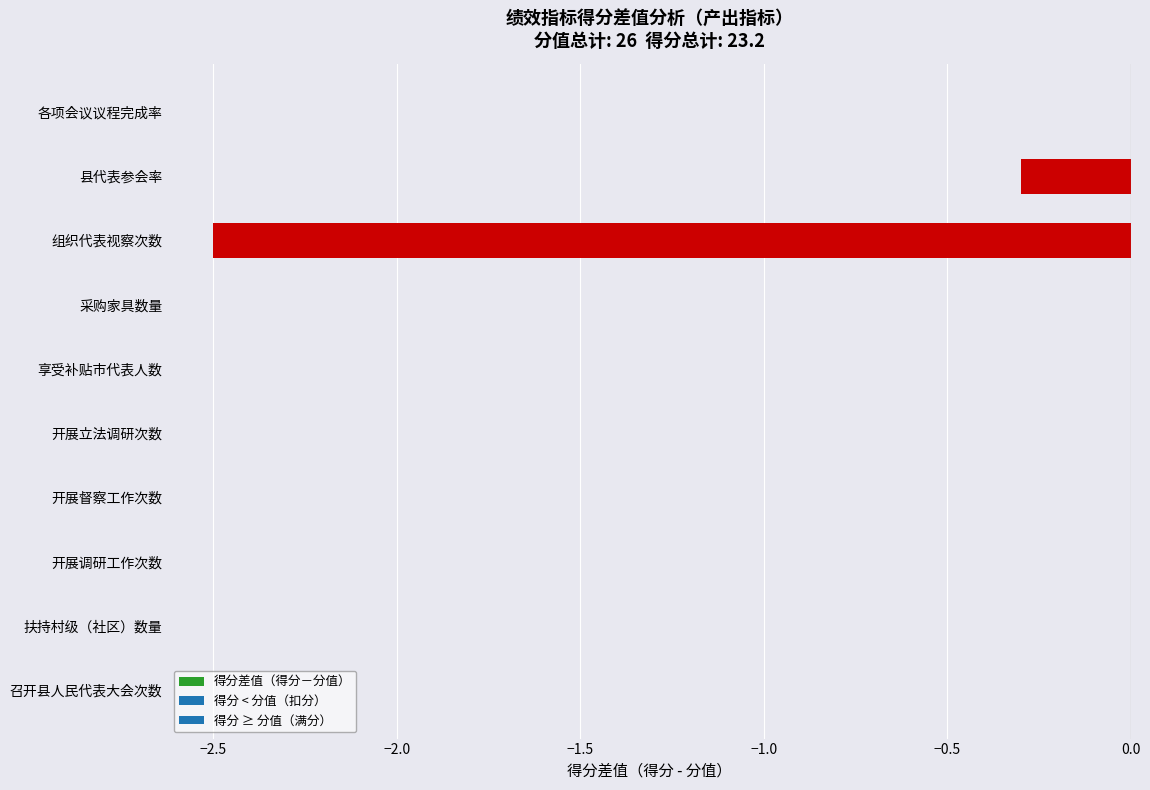

Count the number of categories in the chart.

10